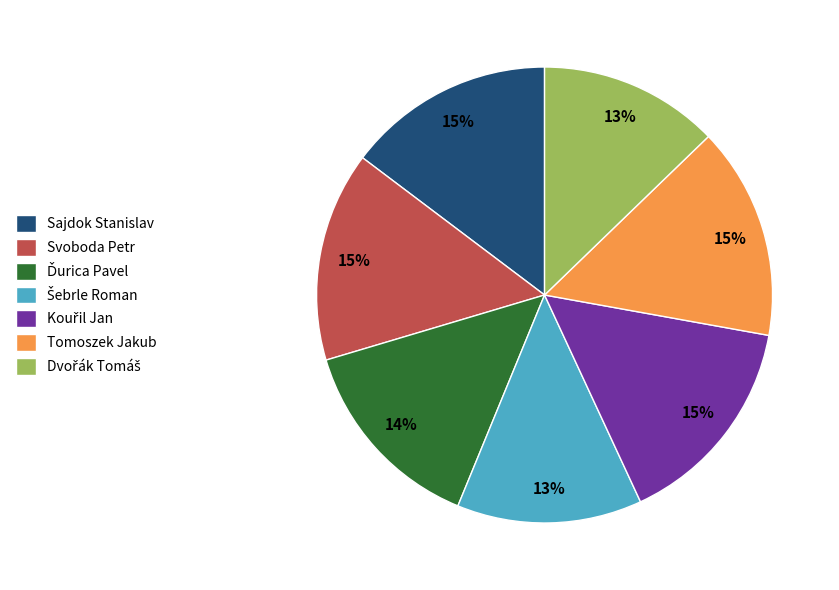

To the nearest percent, what is the difference between the largest and smallest slice percentages?

2%